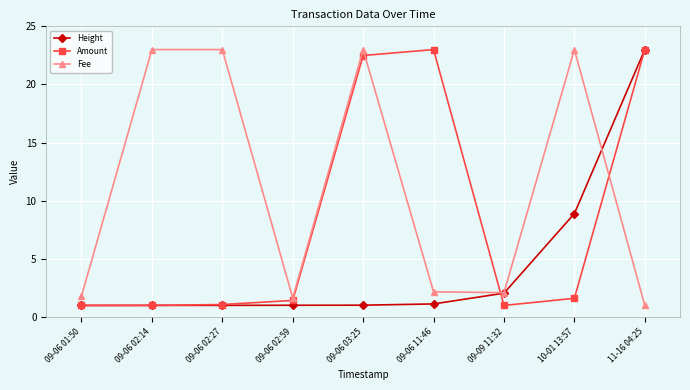

What is the difference between the second highest and minimum values in the Fee series?

22.0